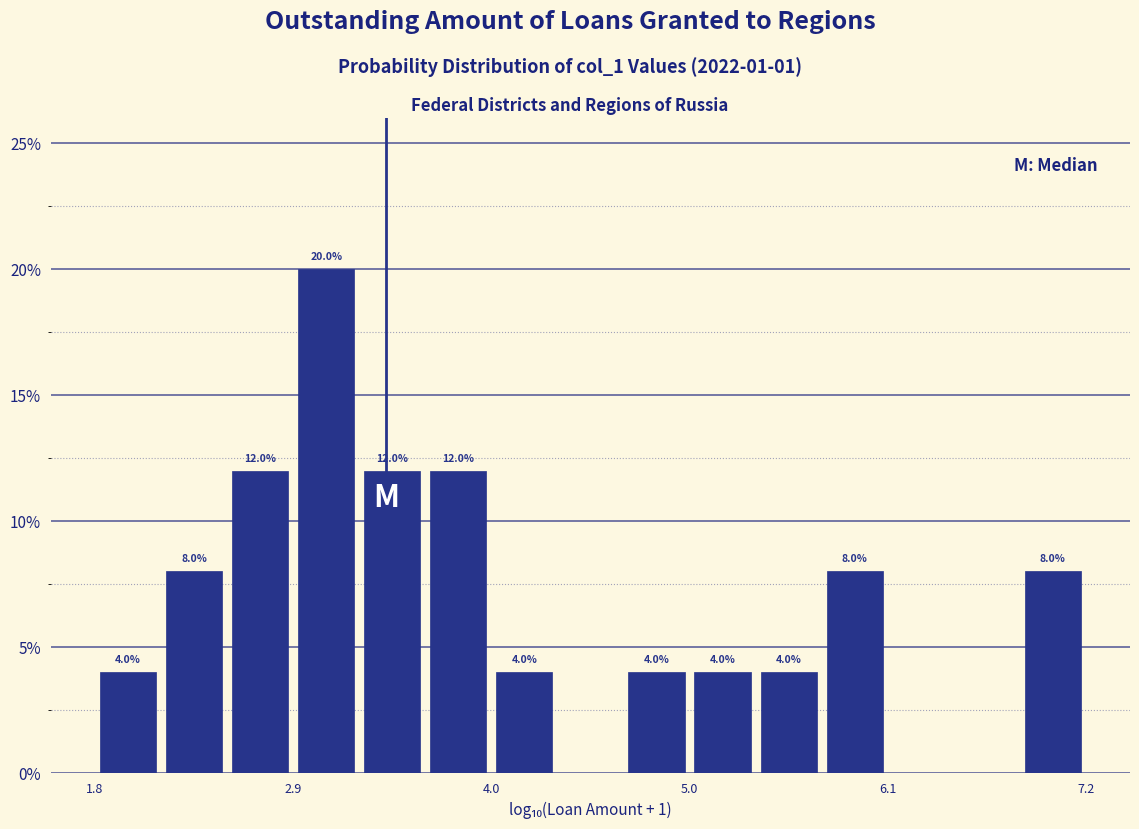

Read against the x-axis, roughly where is the centre of the tallest bar?

3.0